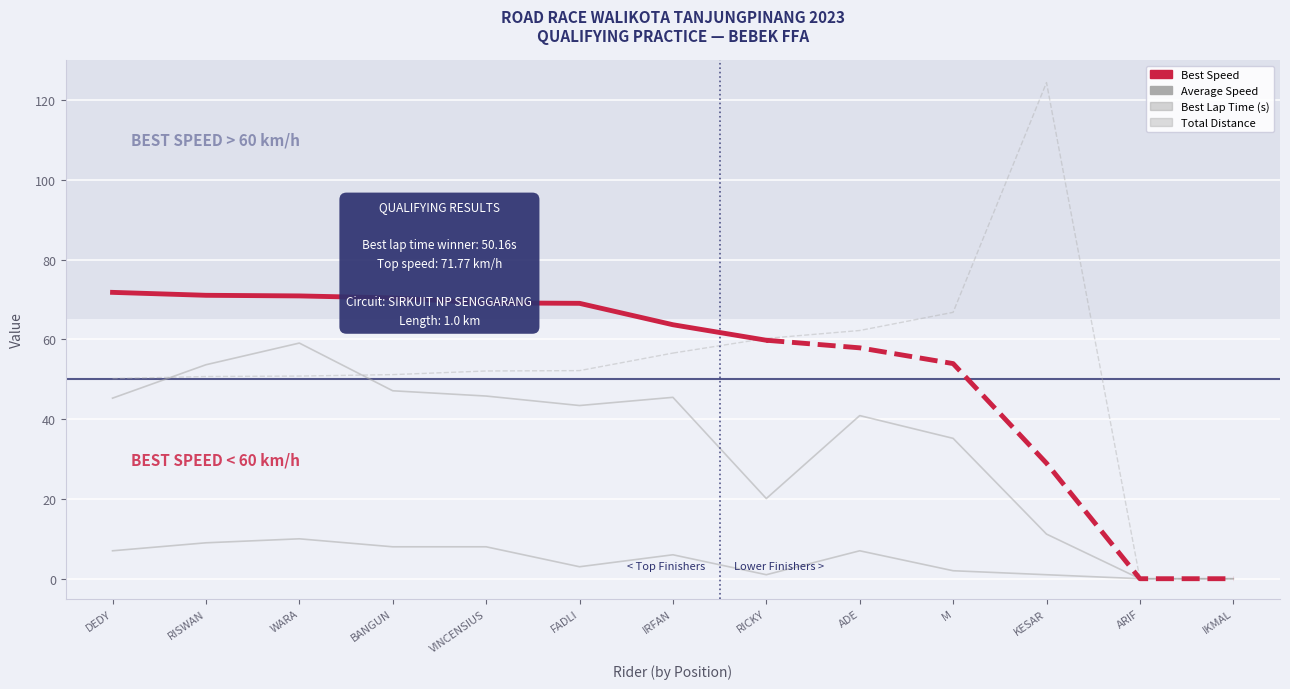

What is the label of the 5th point from the right?

ADE INDRA SAPUTRA